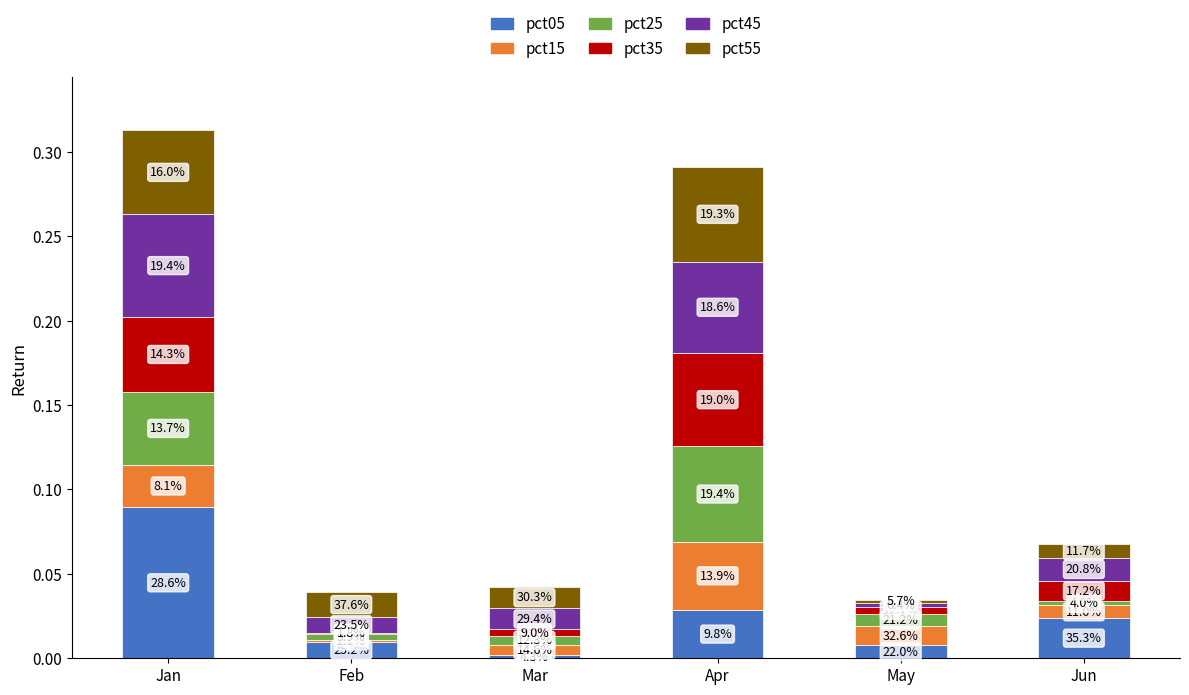

What are all the series names shown in the legend?

pct05, pct15, pct25, pct35, pct45, pct55